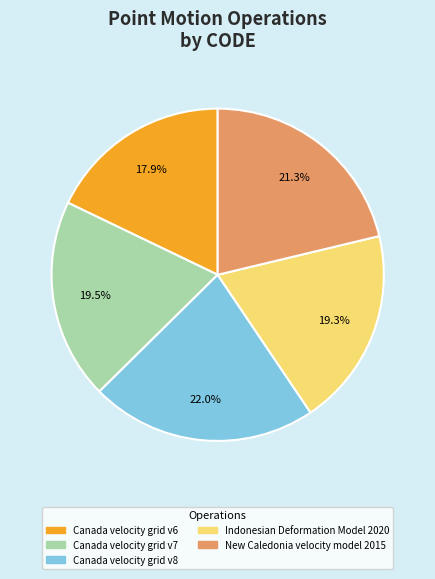

Which category has the smallest portion of the pie?

Canada velocity grid v6